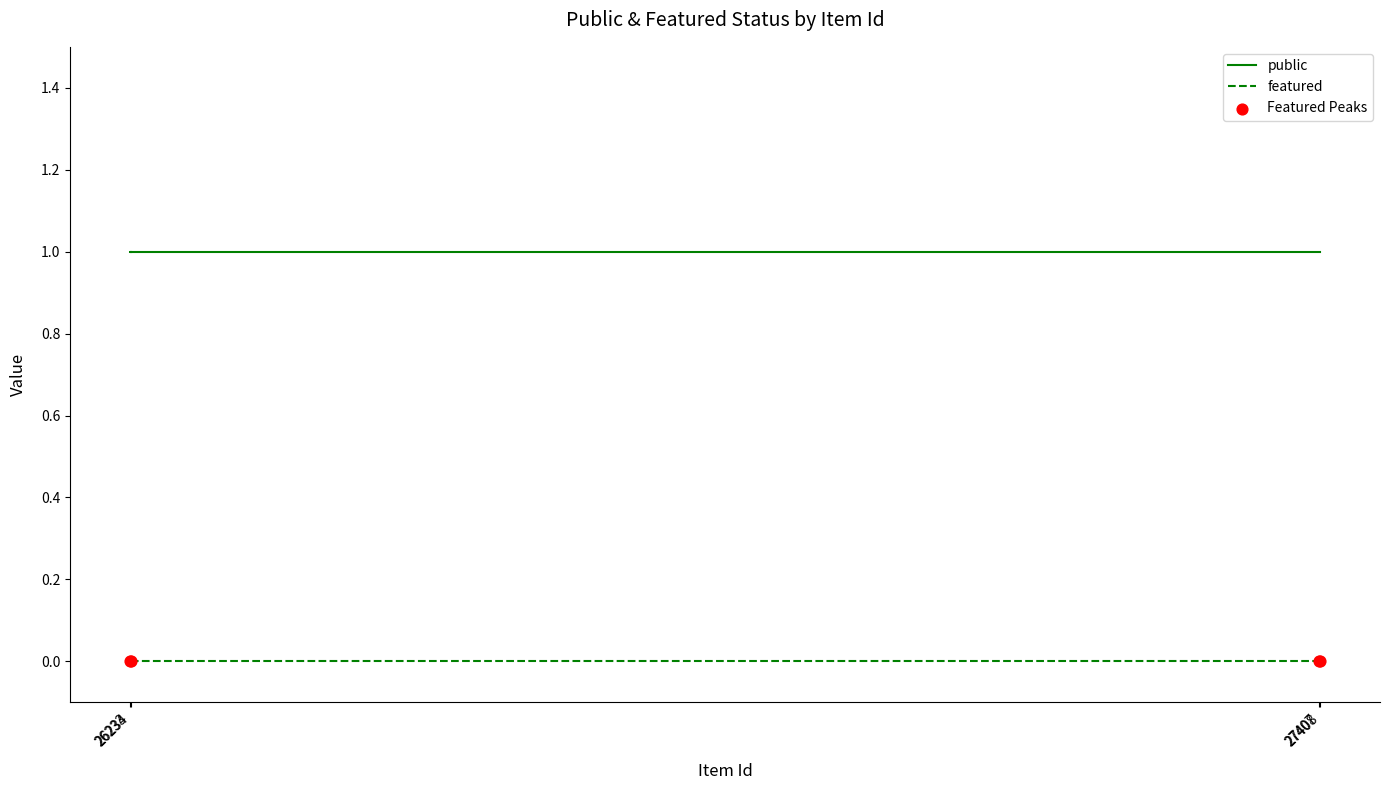

Which series has the largest Y range (max minus min)?

public